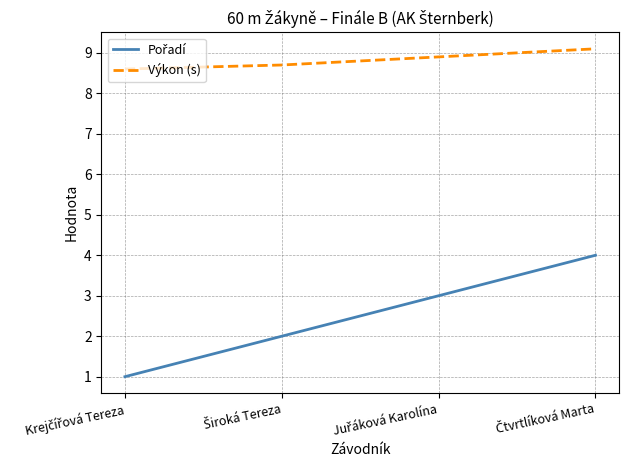

True or false: Výkon (s) has more than 1 interior local peaks.

False